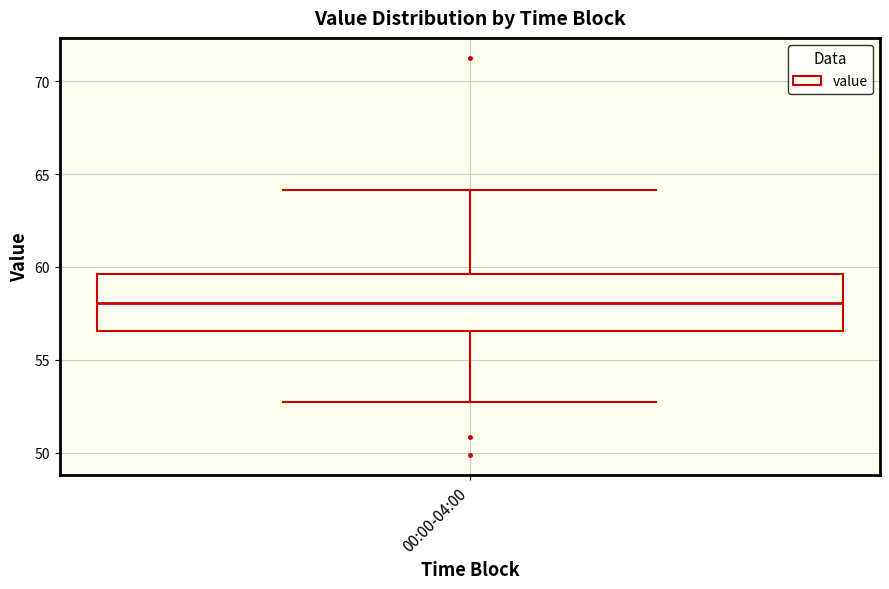

Read this box plot against the y-axis: the position of the median line, the range covered by the box, and the ends of both whiskers. The values are not printed on the chart, so give them approximately, as read against the axis.

median 58.0, box 56.5 to 59.5, whiskers 52.5 to 64.0